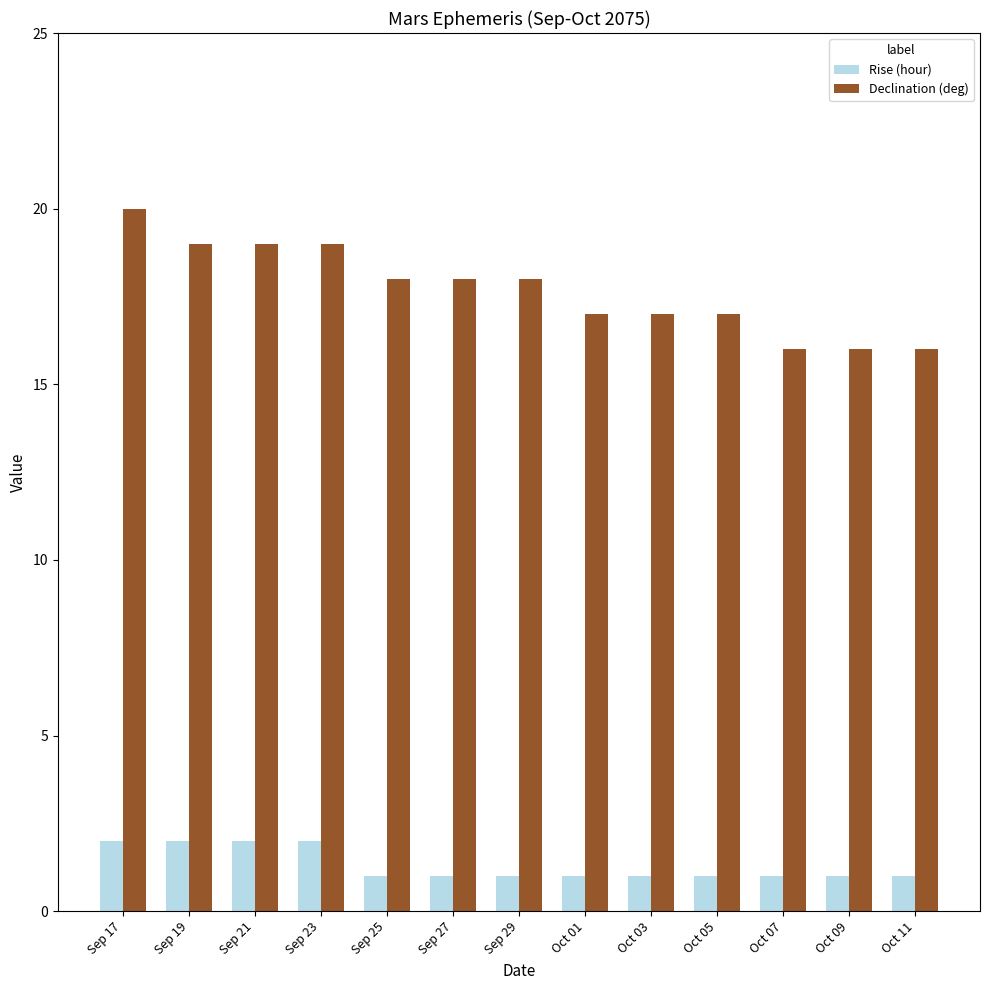

What is the value of the Declination (deg) bar at the 3rd from the left?

19